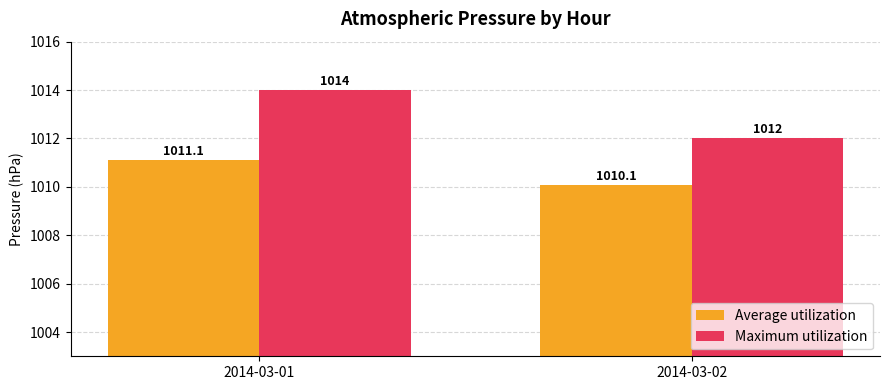

How many series are shown in this chart?

2